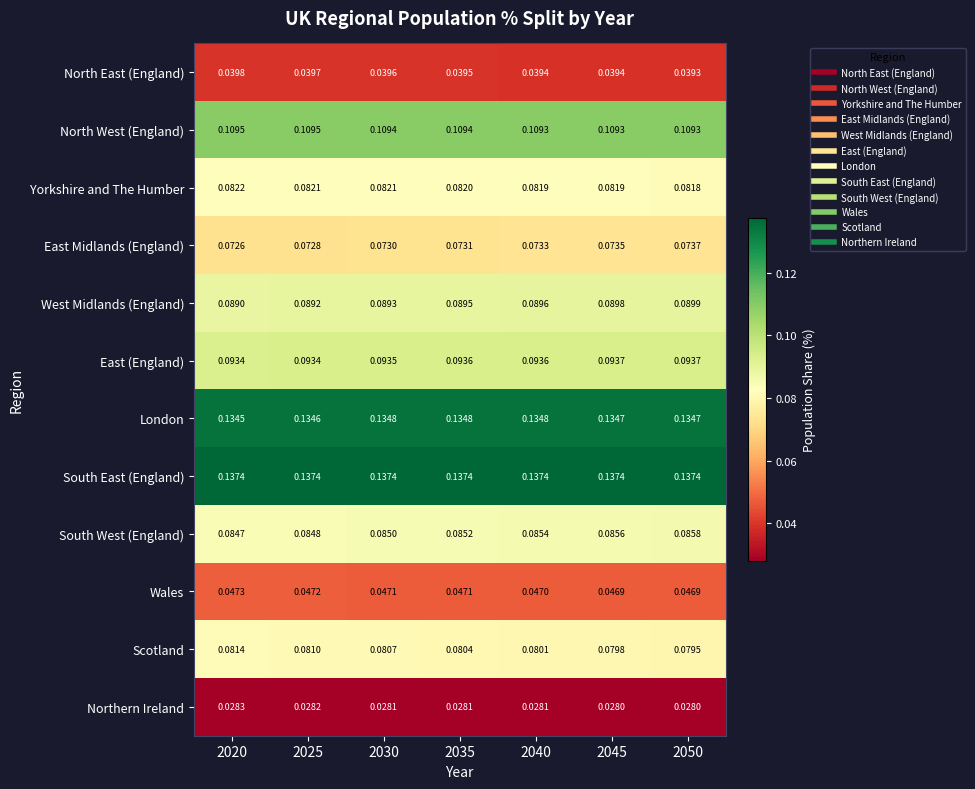

Between 2020 and 2040, which series saw the biggest shift?

Scotland